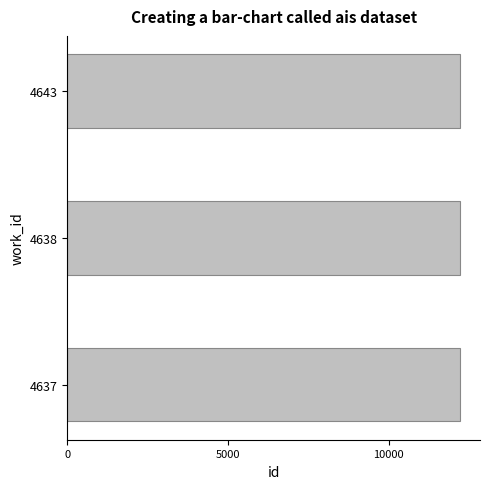

What is the smallest value displayed?

12213